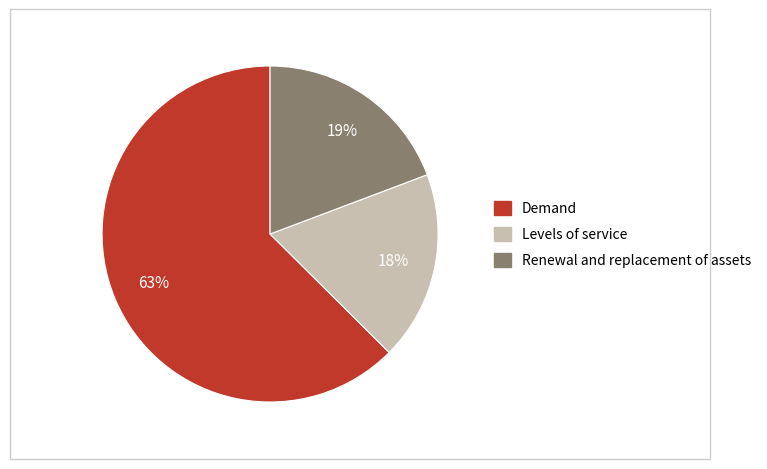

To the nearest percent, what is the average slice percentage?

33%